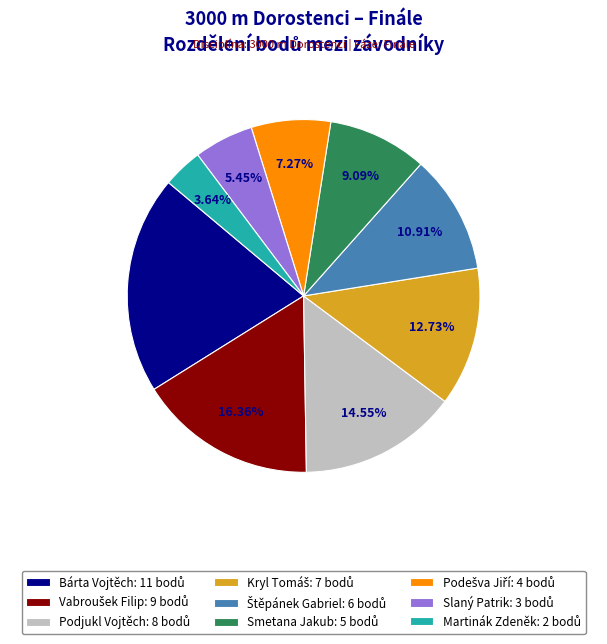

Is Martinák Zdeněk the majority of the pie?

No